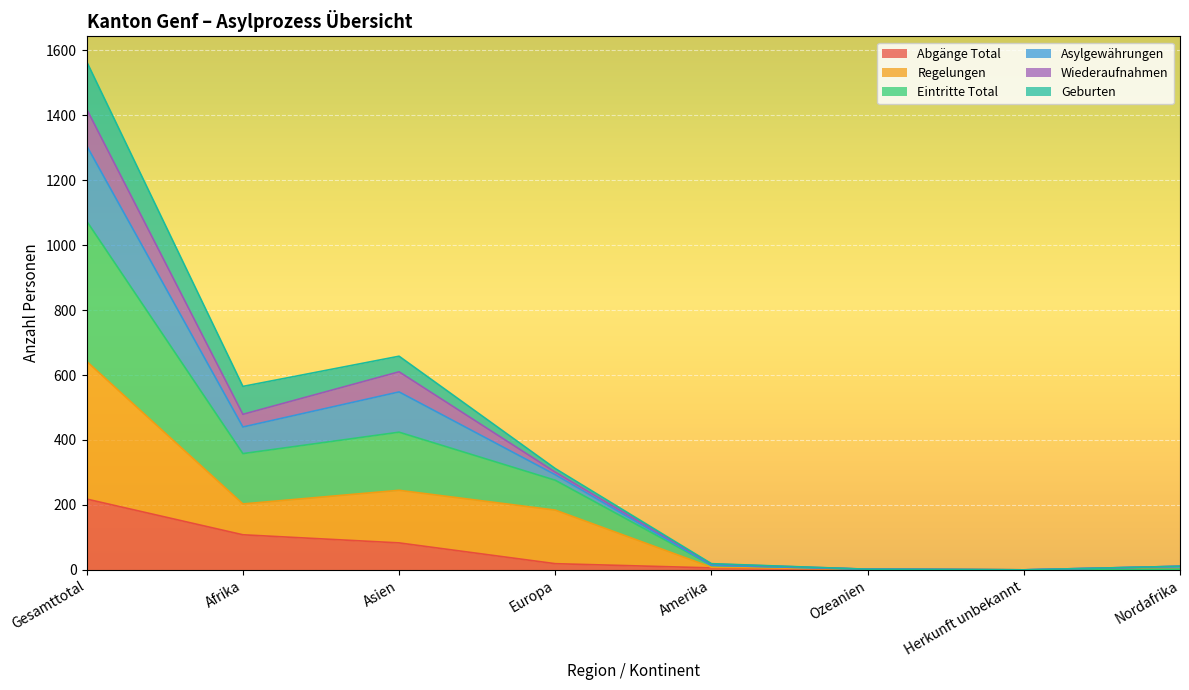

At which label does Abgänge Total reach its peak?

Gesamttotal